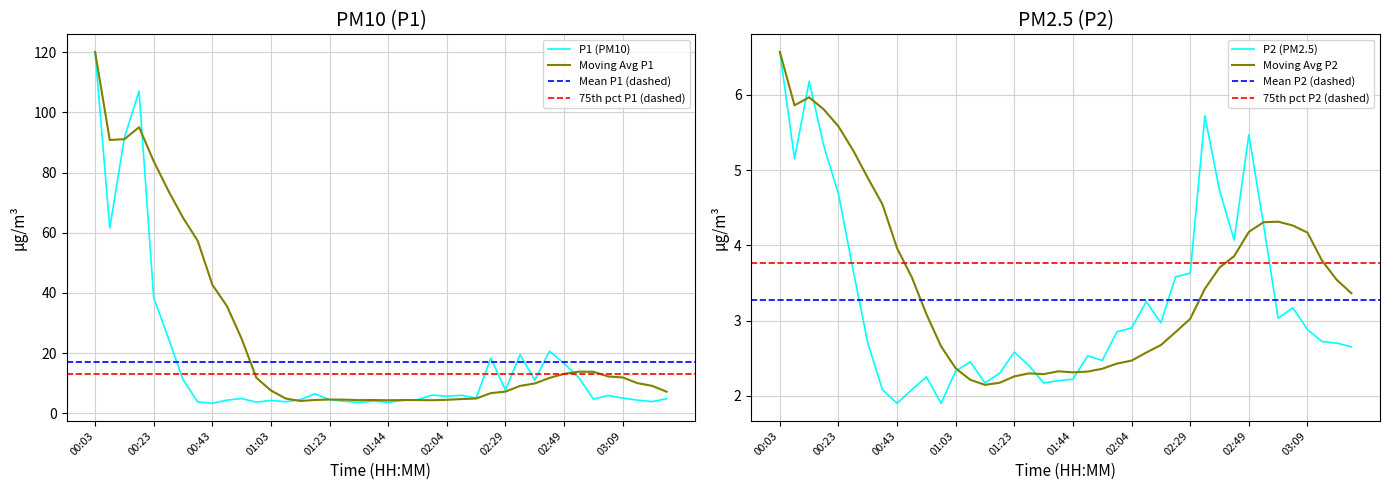

What is the maximum value shown in the chart?

120.1